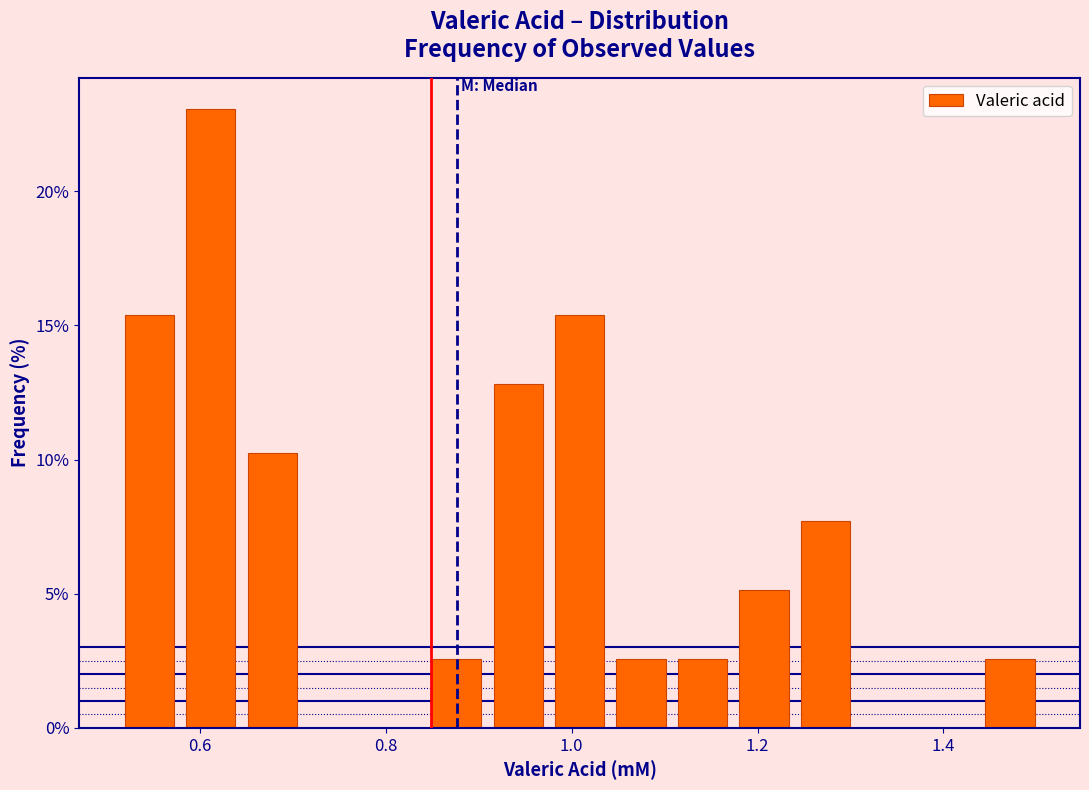

Around what value on the x-axis is the tallest bar? Give the approximate position of its centre, as read against the axis.

0.62